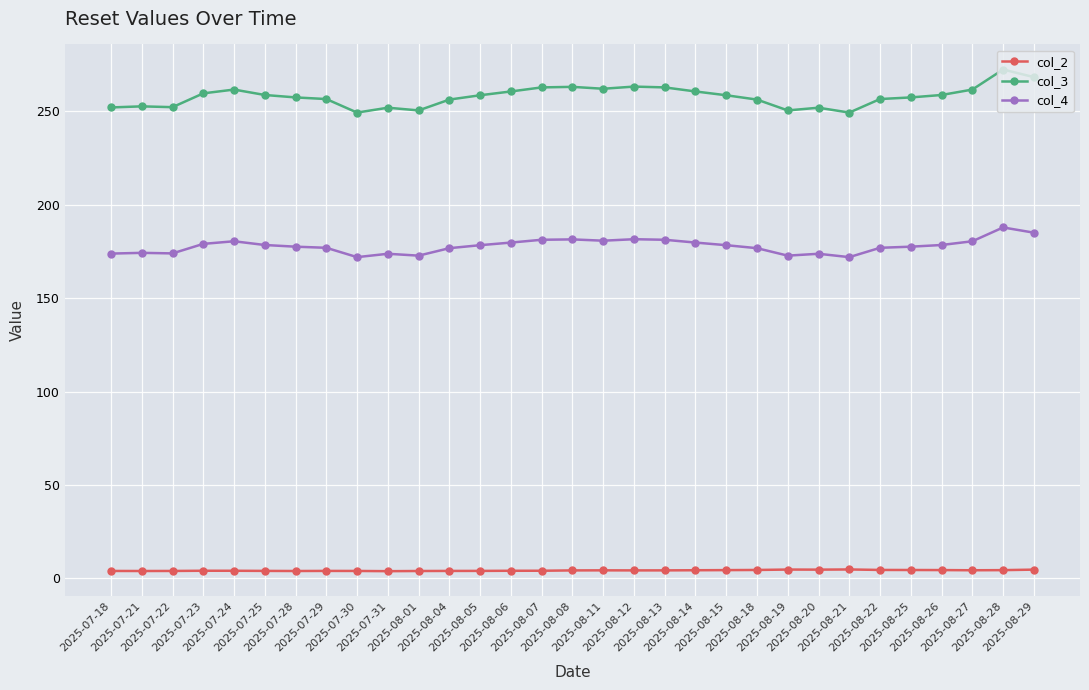

What is the maximum value shown in the chart?

272.5